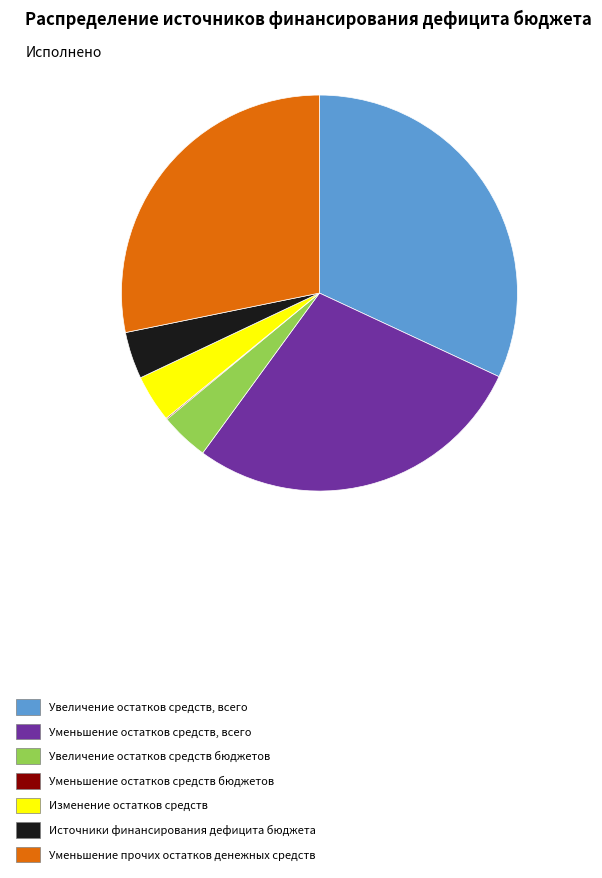

Which slice is the largest?

Увеличение остатков средств, всего